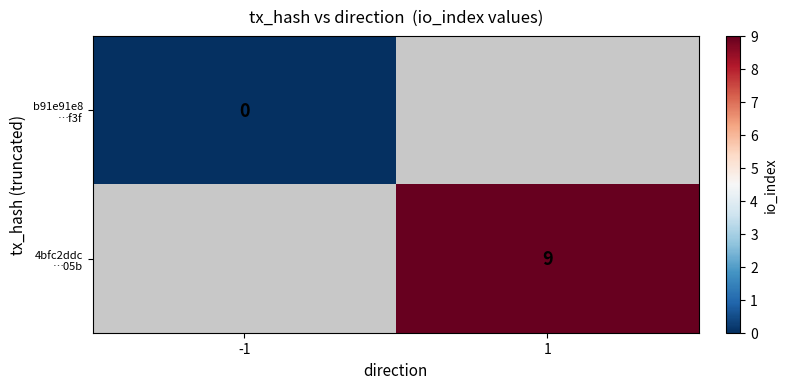

Which series has the widest spread of values?

b91e91e8 …f3f